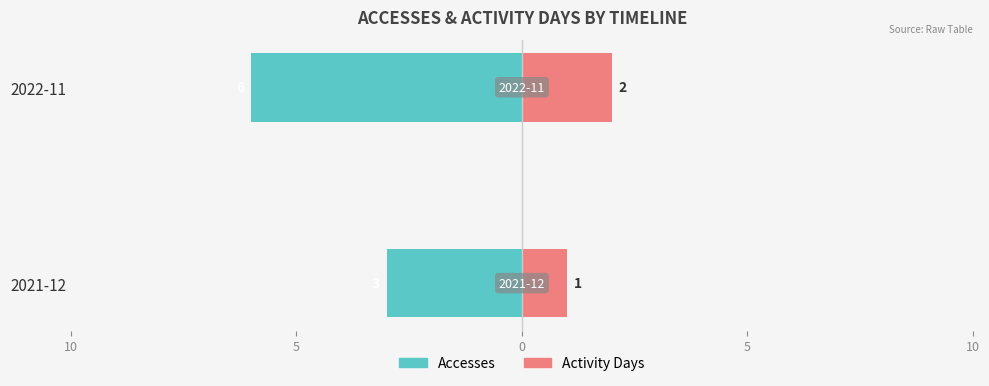

Does the chart contain stacked bars?

No